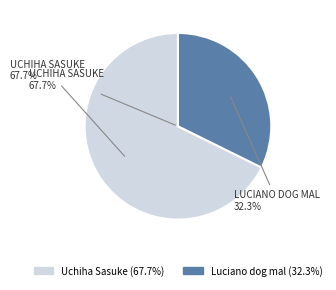

What percentage is the Uchiha Sasuke slice, to the nearest percent?

68%